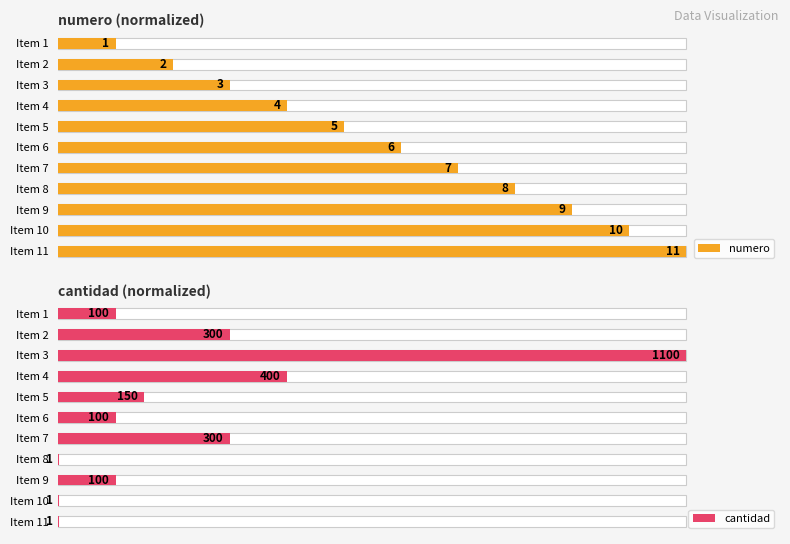

What is the sum of the numero values at Item 1 and Item 7?

72.7